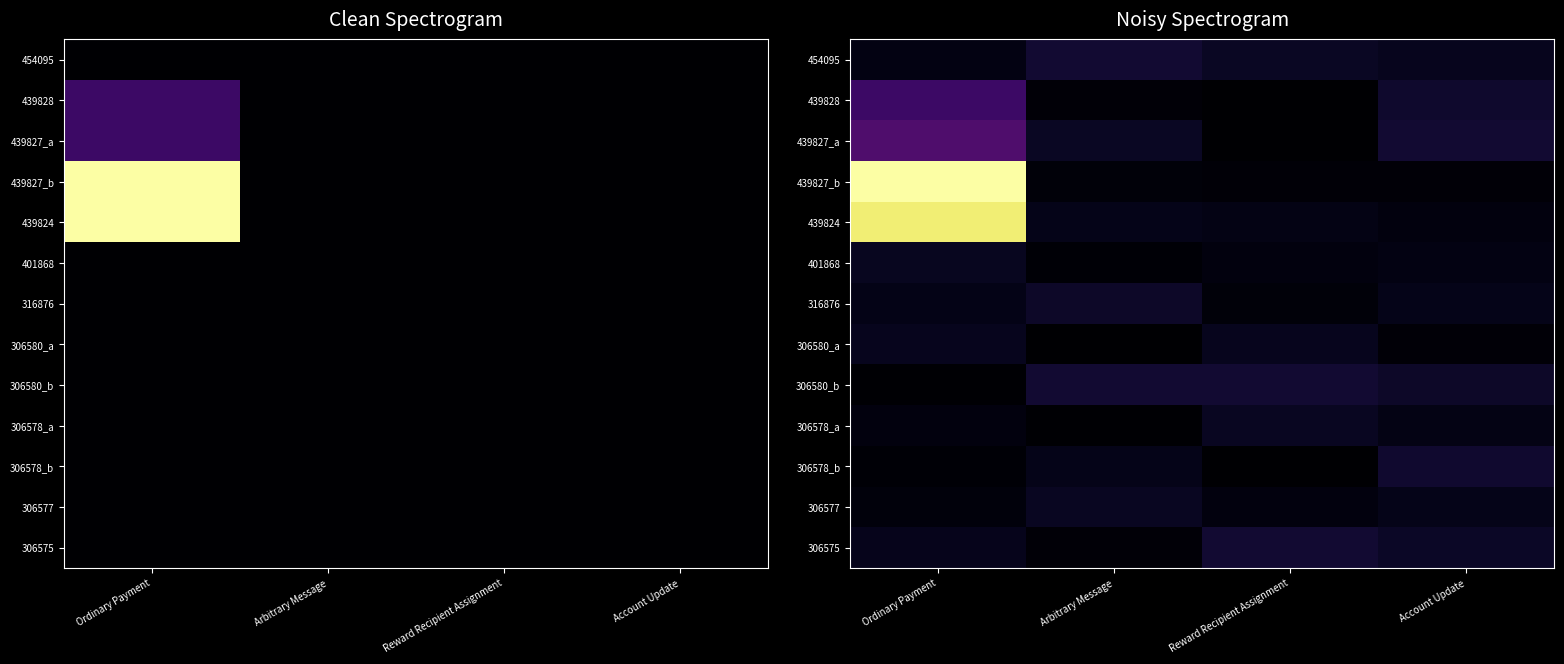

What is the difference between the maximum and minimum values in the 306578_a series?

293.3